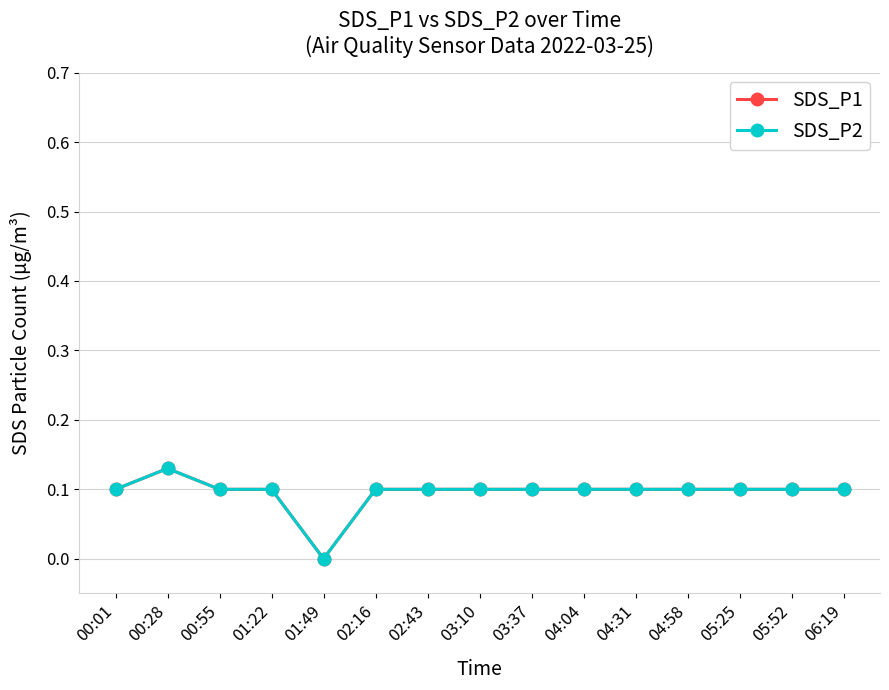

Which label corresponds to the smallest value in the chart?

01:49